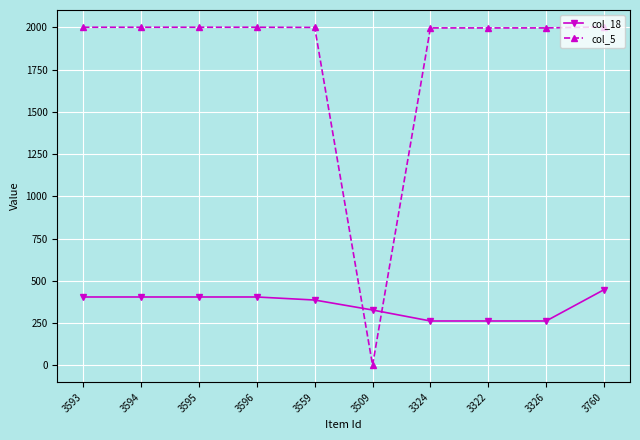

Which series has the widest spread of values?

col_5